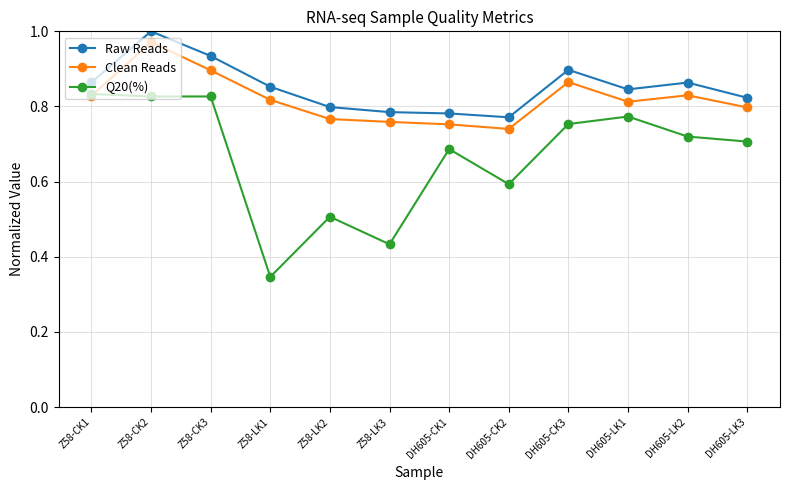

How many series are shown in this chart?

3